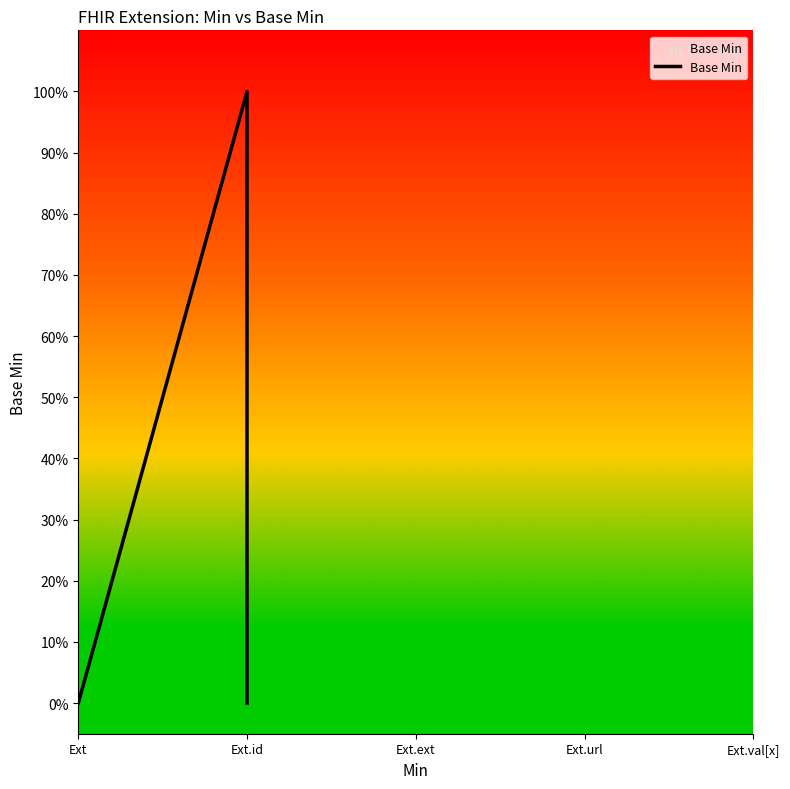

Count the number of data series in this chart.

1